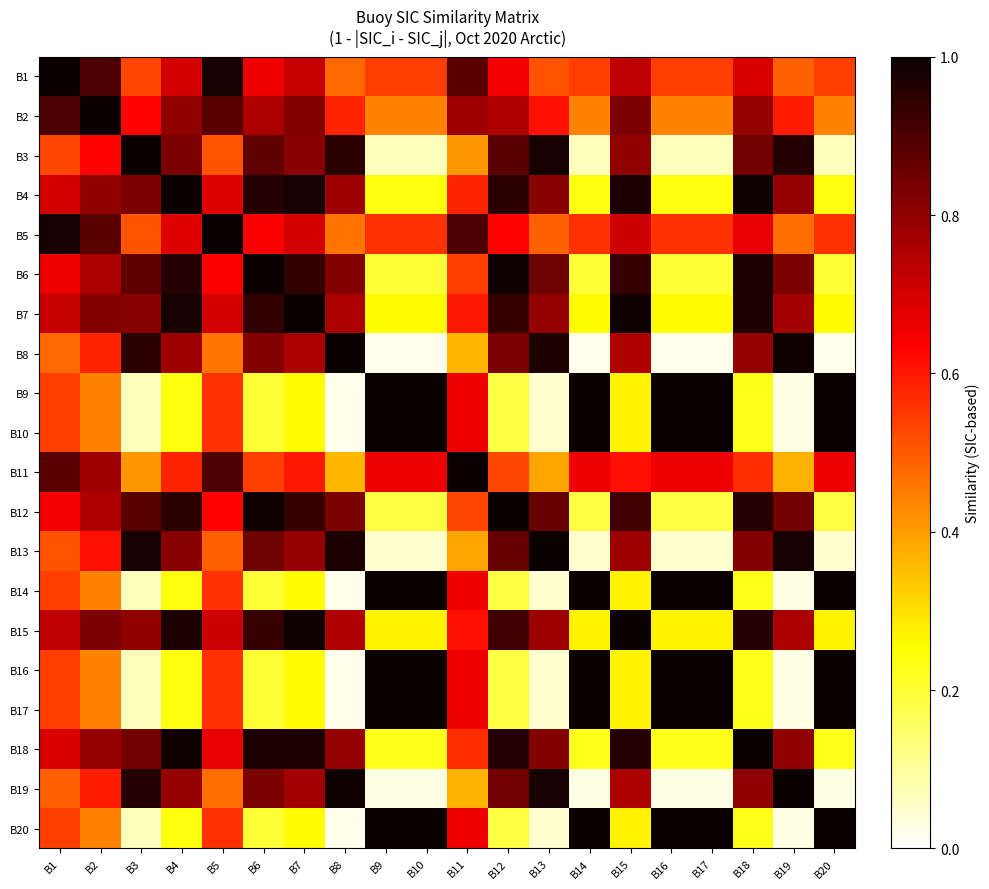

What is the greatest value displayed?

1.0